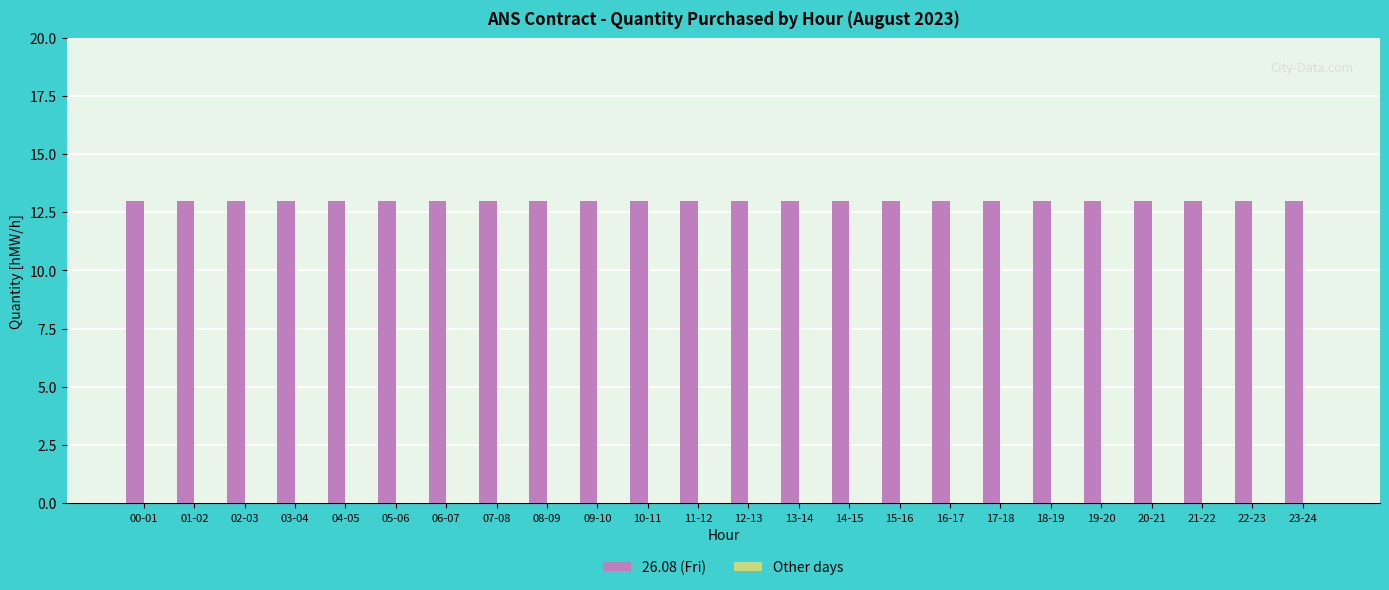

How many distinct data groups are displayed?

2